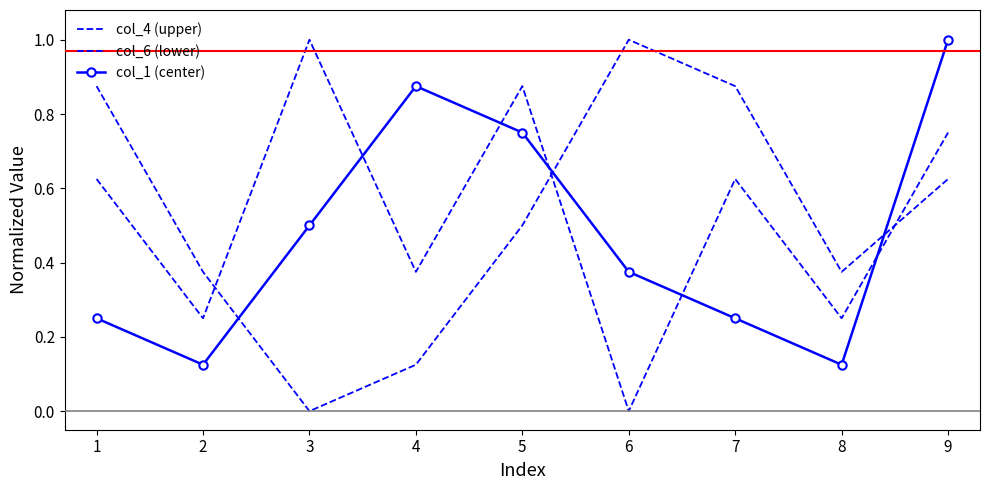

True or false: col_4 (upper) has more than 1 interior local peaks.

True